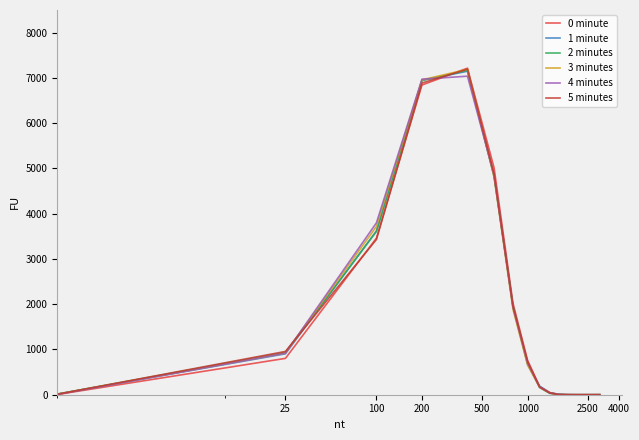

What is the maximum value shown in the chart?

7215